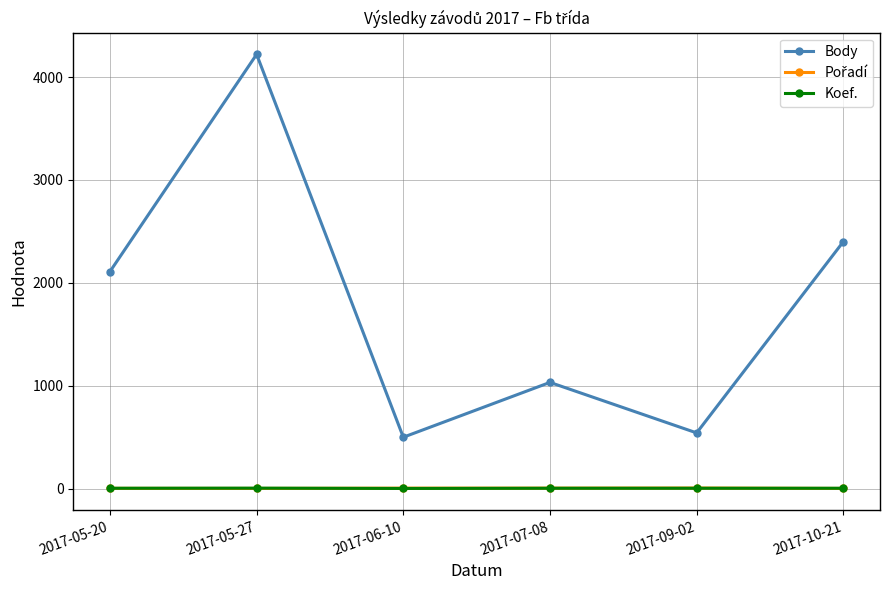

What is the minimum value shown in the chart?

1